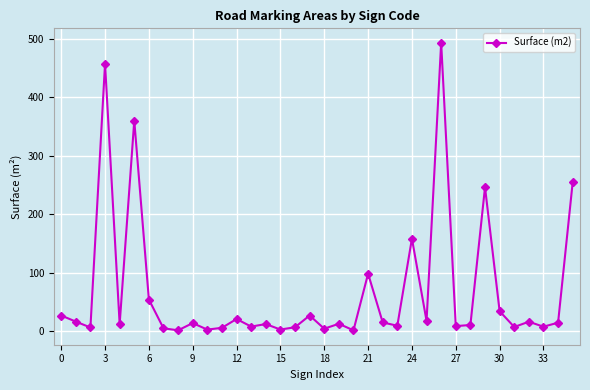

What is the greatest value displayed?

493.2